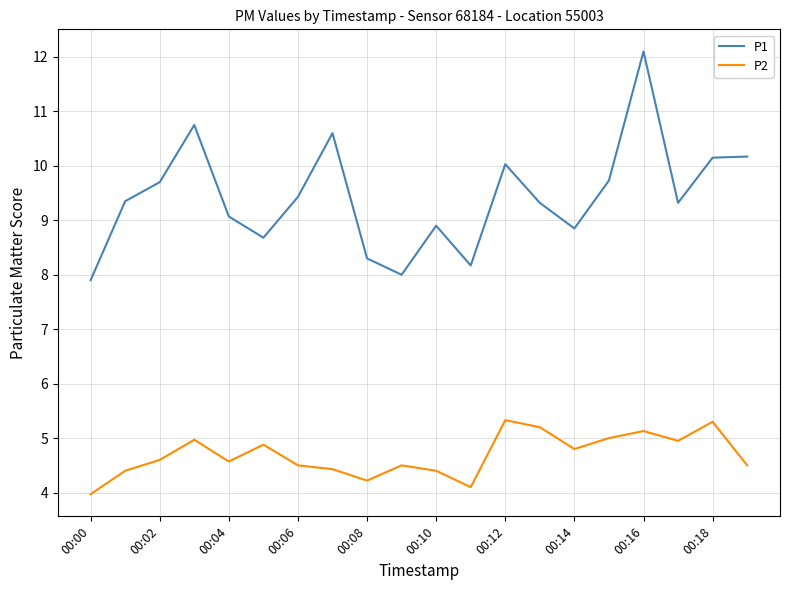

What is the greatest value displayed?

12.1